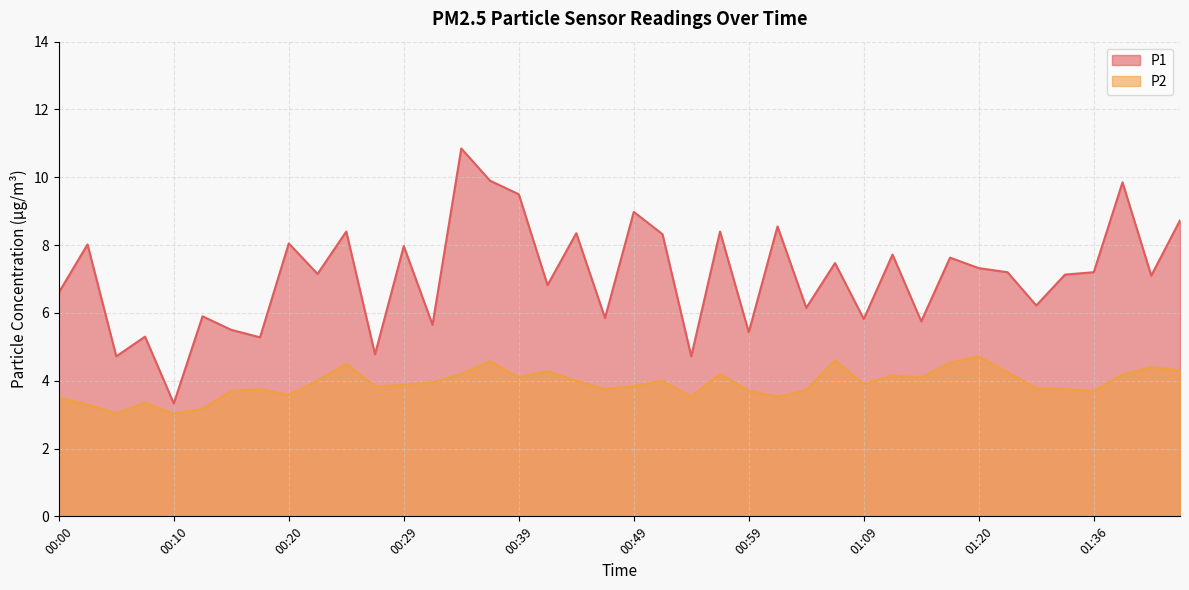

Is it true that P2 equals 5.3 at 00:51?

False